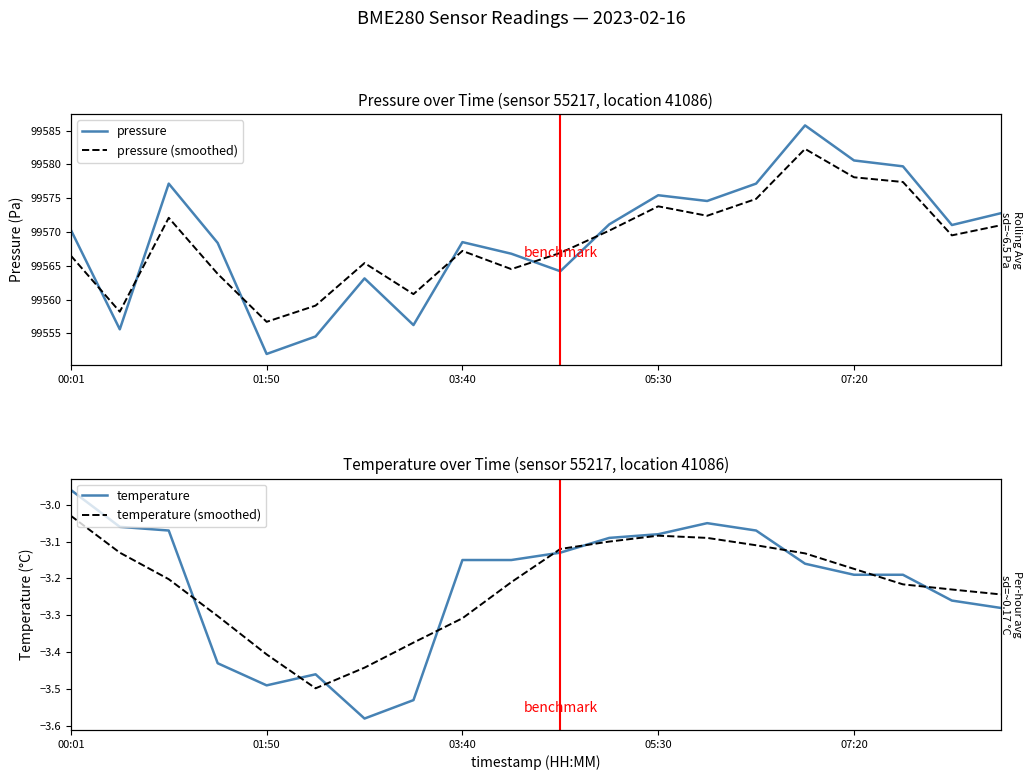

Reading left to right, what are all the values shown in this chart?

pressure: 99570.3	99555.6	99577.2	99568.4	99551.9	99554.5	99563.1	99556.2	99568.5	99566.8	99564.2	99571.1	99575.4	99574.6	99577.2	99585.8	99580.6	99579.7	99571.0	99572.8
pressure (smoothed): 99566.5	99558.2	99572.1	99563.8	99556.7	99559.1	99565.4	99560.8	99567.2	99564.5	99566.9	99570.2	99573.8	99572.4	99574.9	99582.3	99578.1	99577.4	99569.5	99571.0
temperature: -3.0	-3.1	-3.1	-3.4	-3.5	-3.5	-3.6	-3.5	-3.1	-3.1	-3.1	-3.1	-3.1	-3.0	-3.1	-3.2	-3.2	-3.2	-3.3	-3.3
temperature (smoothed): -3.0	-3.1	-3.2	-3.3	-3.4	-3.5	-3.4	-3.4	-3.3	-3.2	-3.1	-3.1	-3.1	-3.1	-3.1	-3.1	-3.2	-3.2	-3.2	-3.2